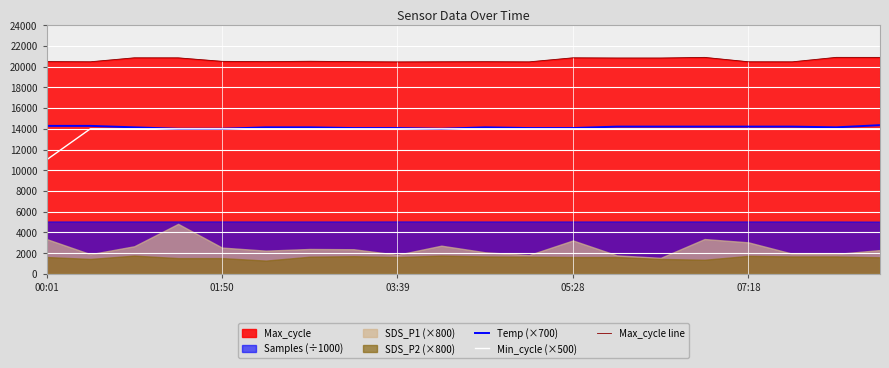

What is the minimum value for Min_cycle (×500)?

11000.0